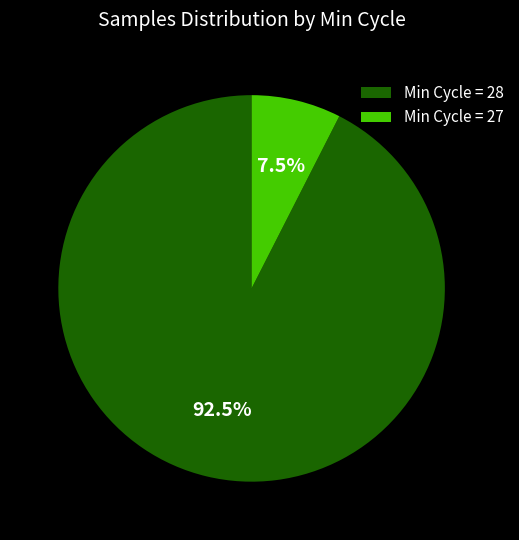

What percentage is NOT represented by Min Cycle = 27?

92.5%